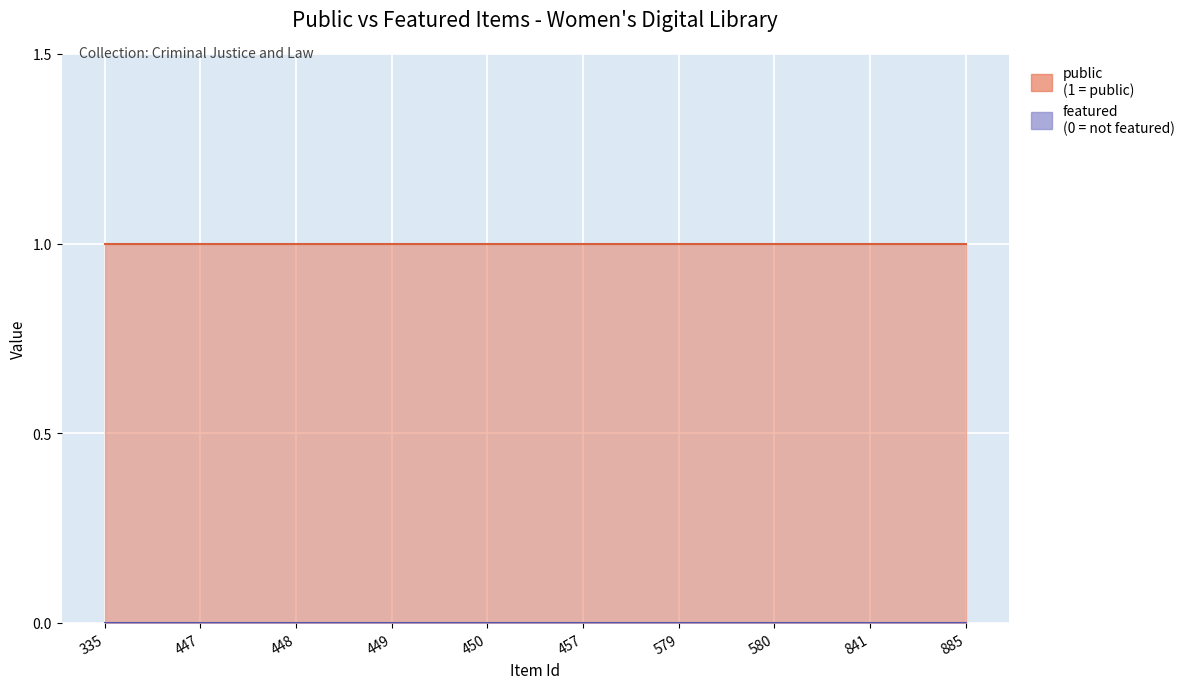

At how many categories does at least one series exceed 0?

10